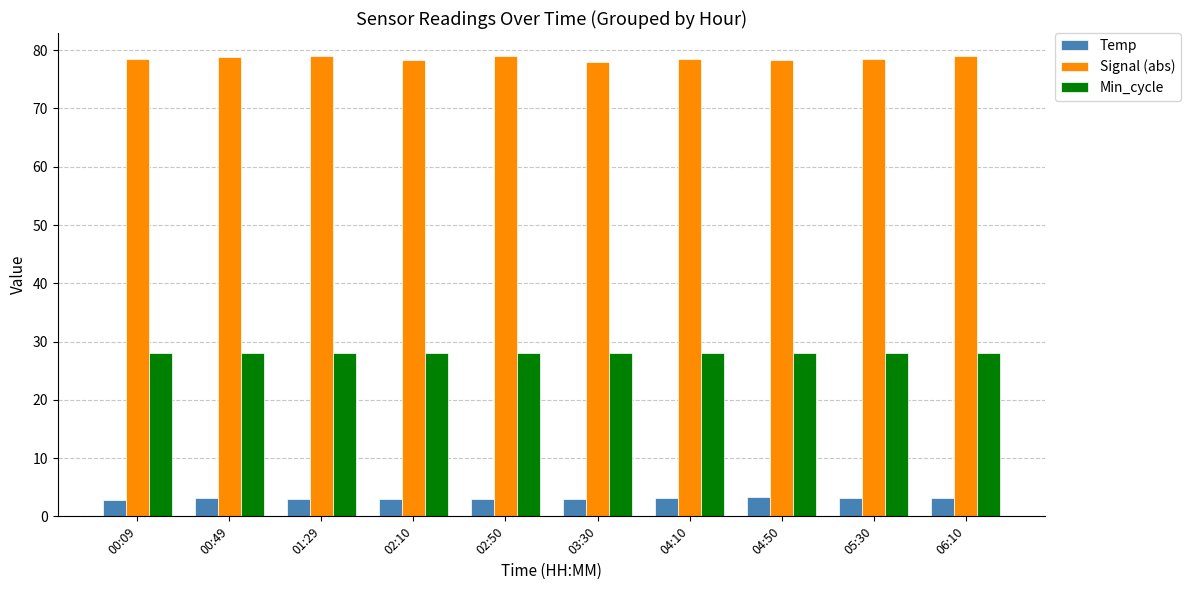

What is the difference between the highest and lowest values at 01:29?

76.1